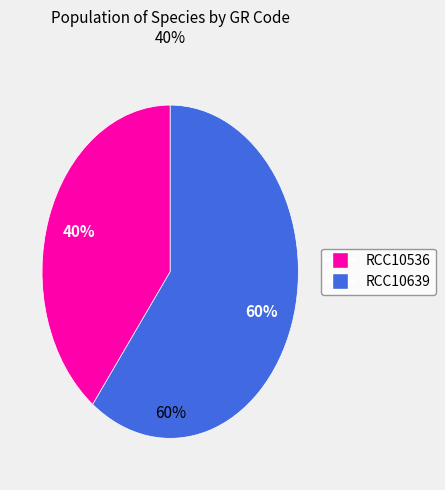

Rank the categories by value from lowest to highest.

RCC10536, RCC10639